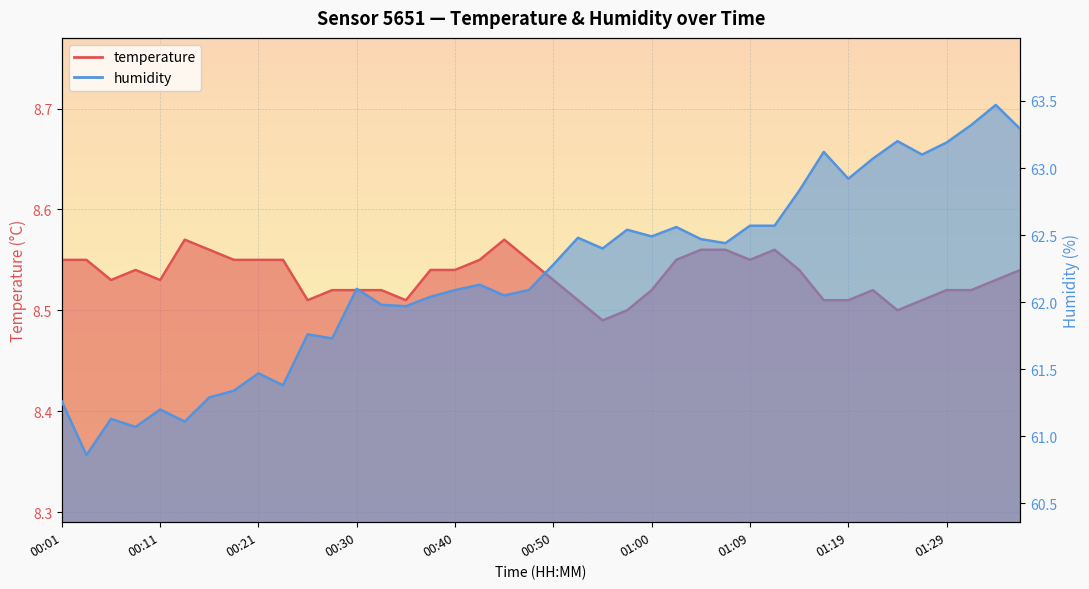

True or false: temperature and humidity intersect in this chart.

False